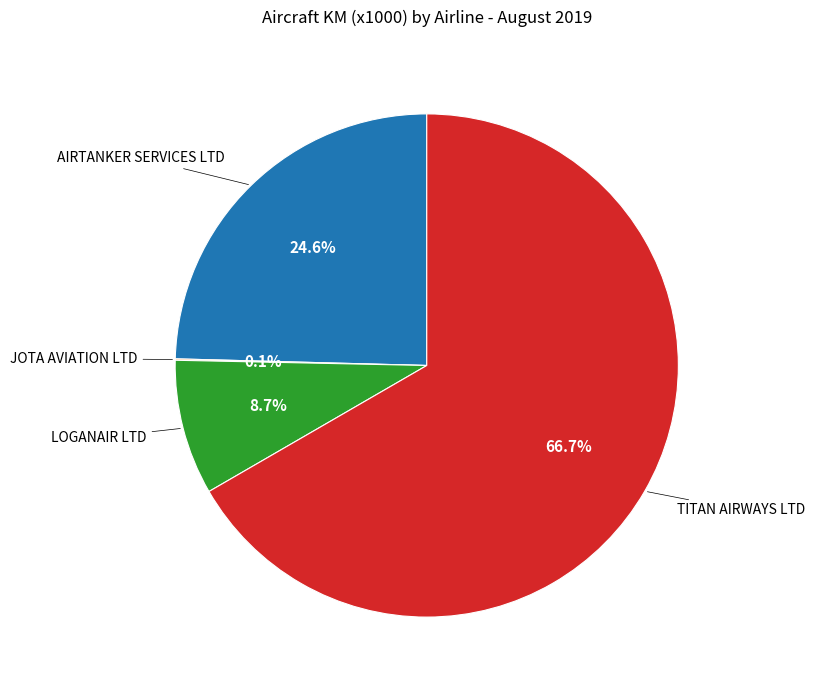

Is there a majority slice in this chart?

Yes